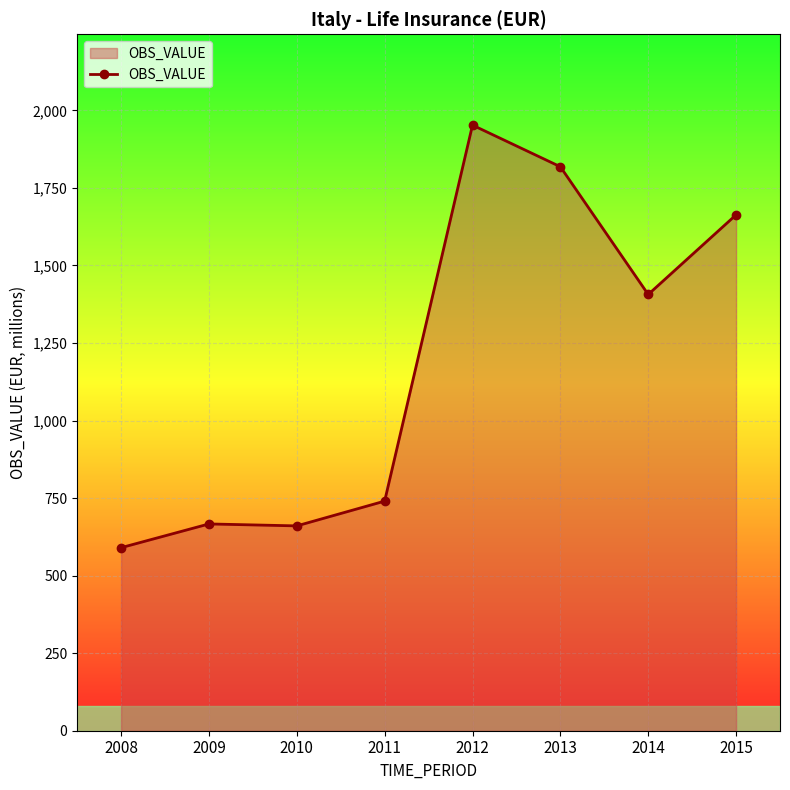

What is the value of the 4th point from the left?

740.2